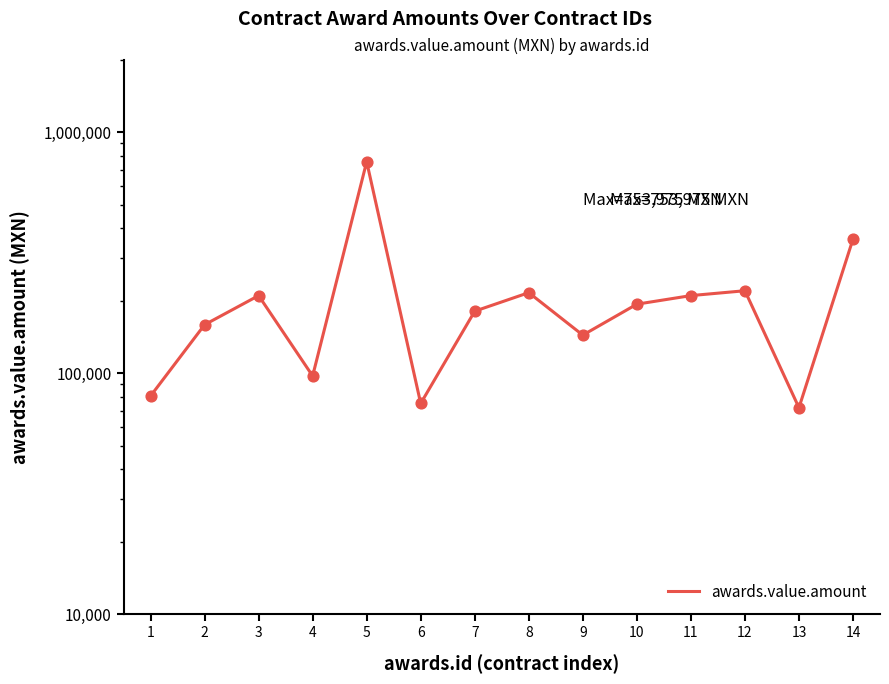

Approximately how many times larger is the value at 8 compared to 12?

1.0